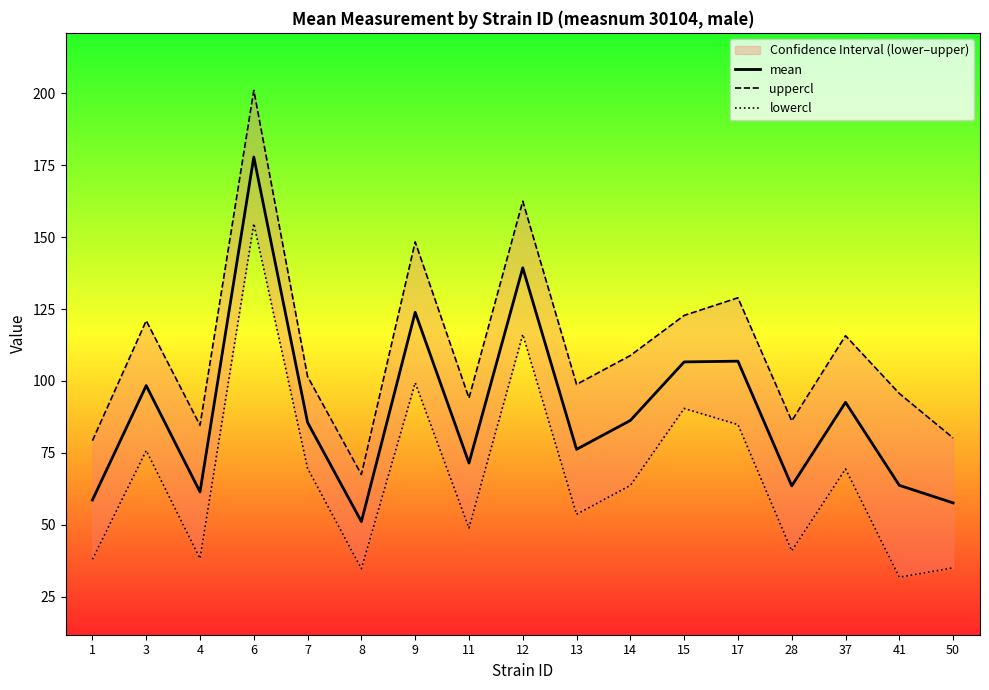

Does the chart have visible grid lines?

No